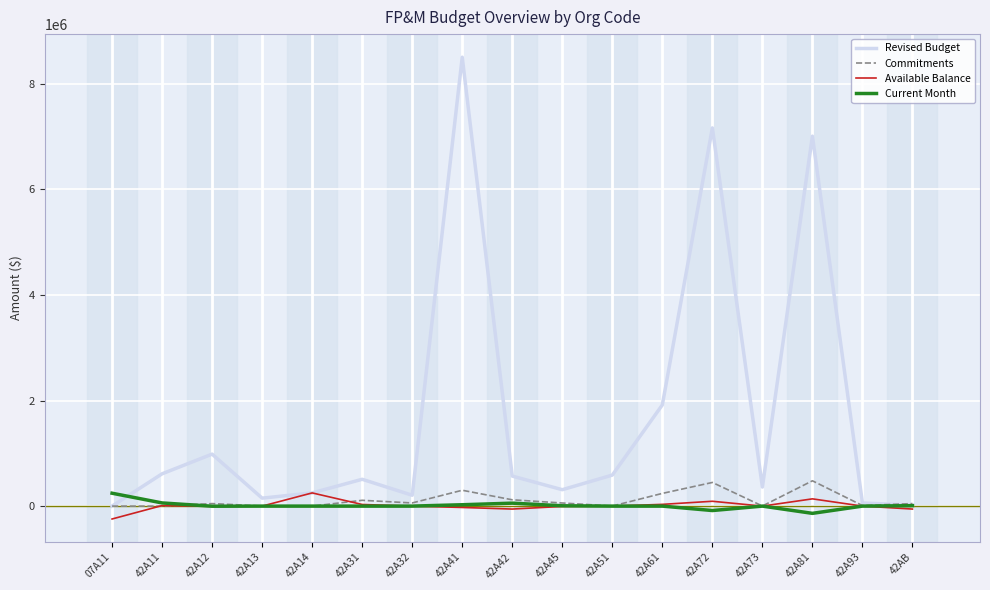

Which series ends up on top after the final intersection of Commitments and Revised Budget?

Commitments